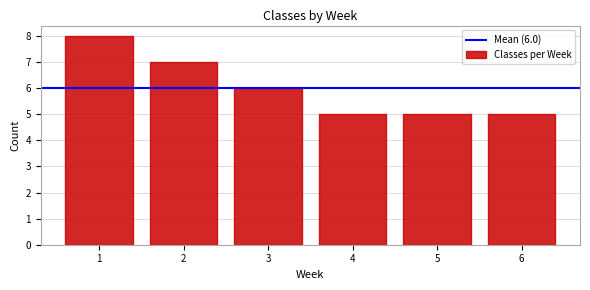

Reading left to right, transcribe all the data shown in this chart.

1=8	2=7	3=6	4=5	5=5	6=5